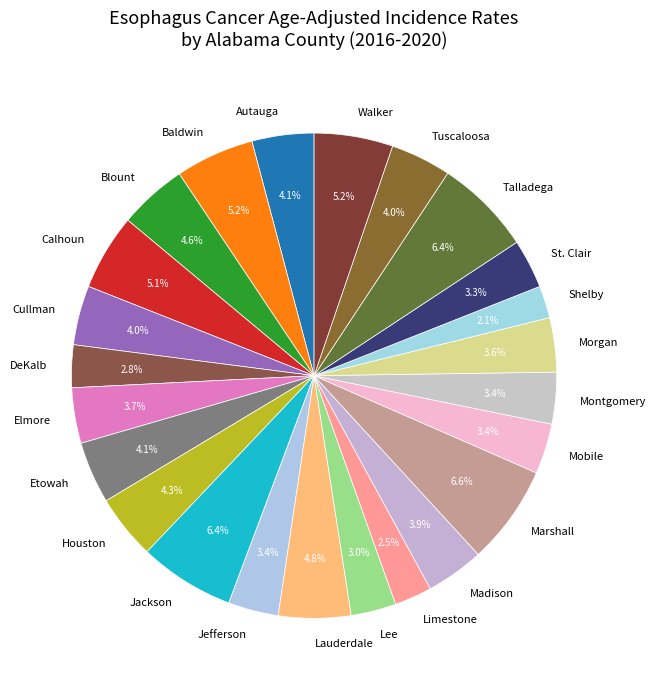

Approximately how many times larger is the value at Shelby compared to Baldwin?

0.4